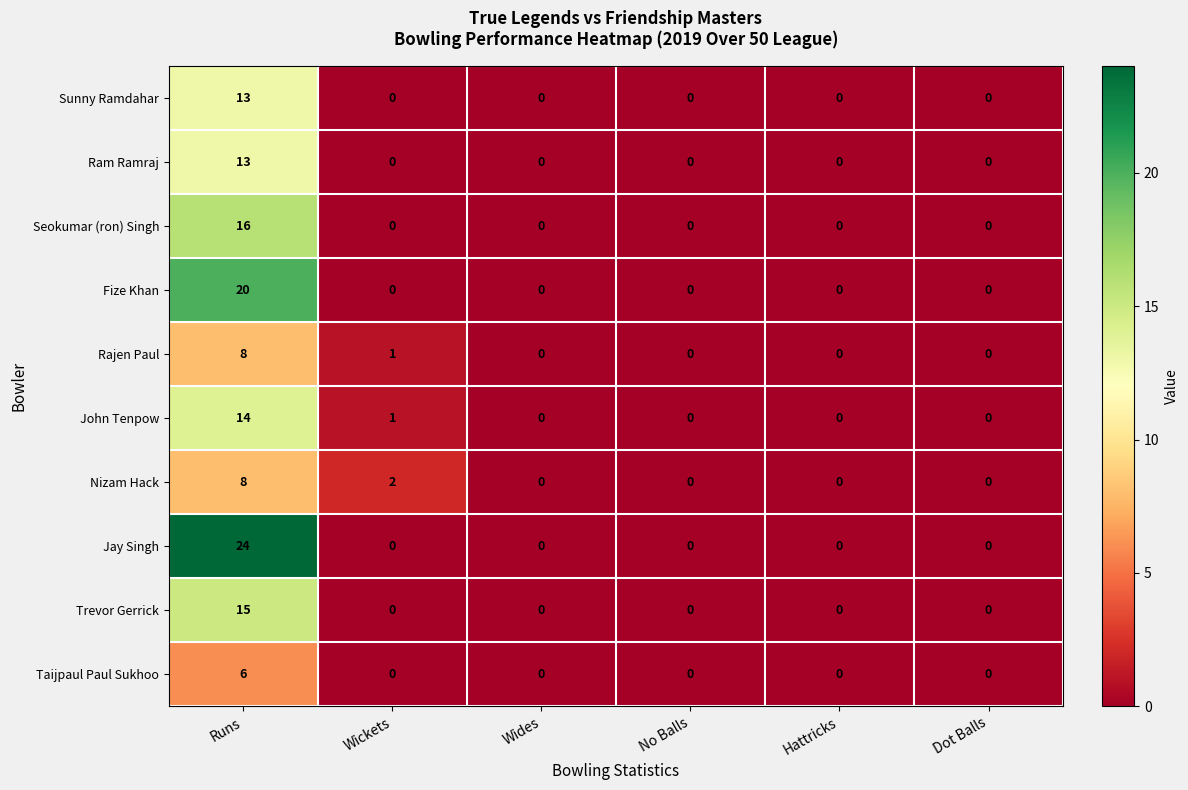

The value of Taijpaul Paul Sukhoo at Runs is 4. True or false?

False